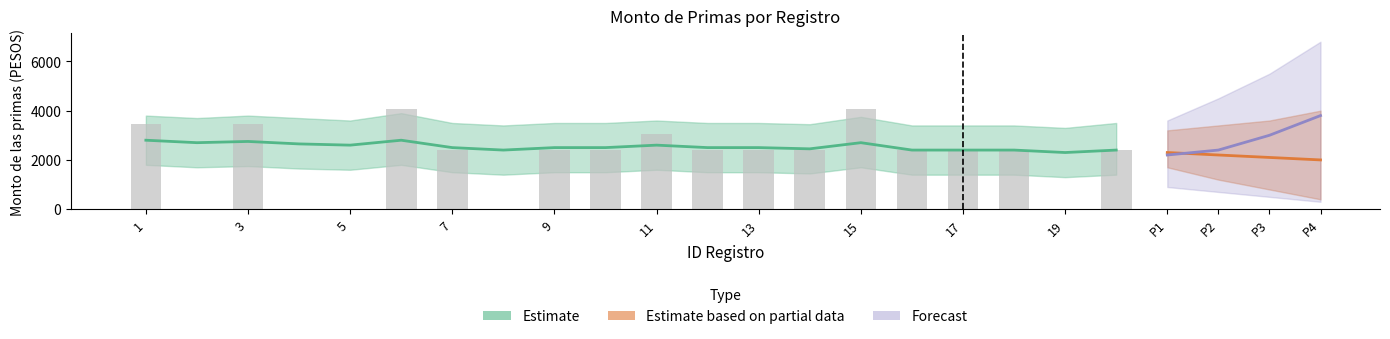

What is the difference between the second highest and minimum values?

4086.4